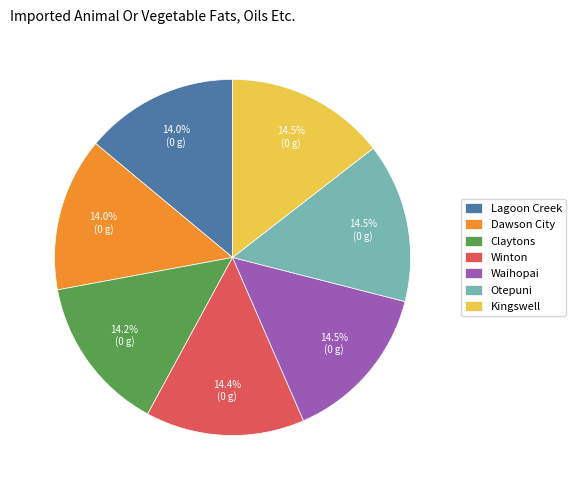

Approximately how many times larger is the value at Winton compared to Otepuni?

1.0